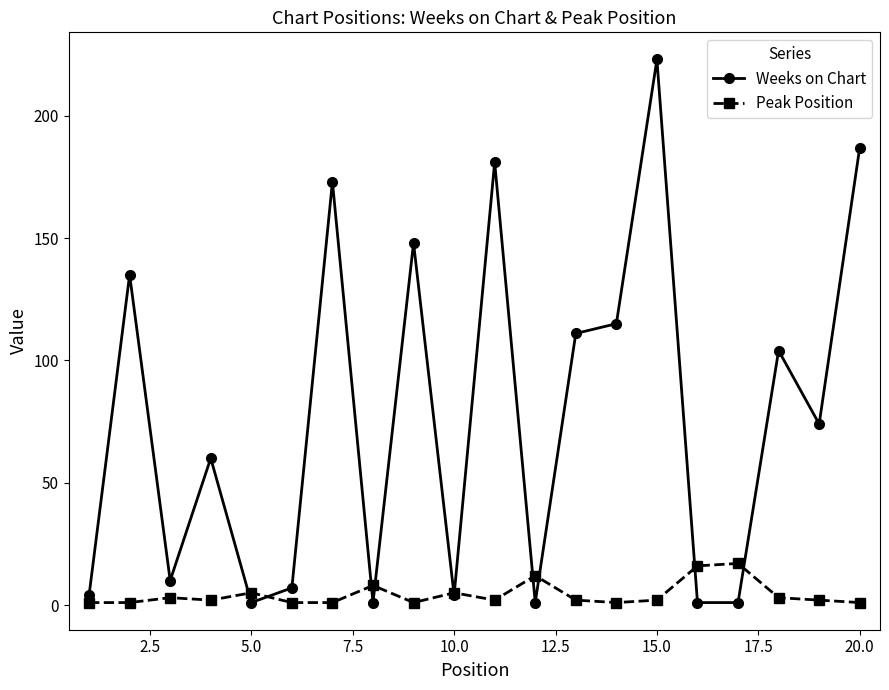

Rank the series by their average value, from highest to lowest.

Weeks on Chart, Peak Position